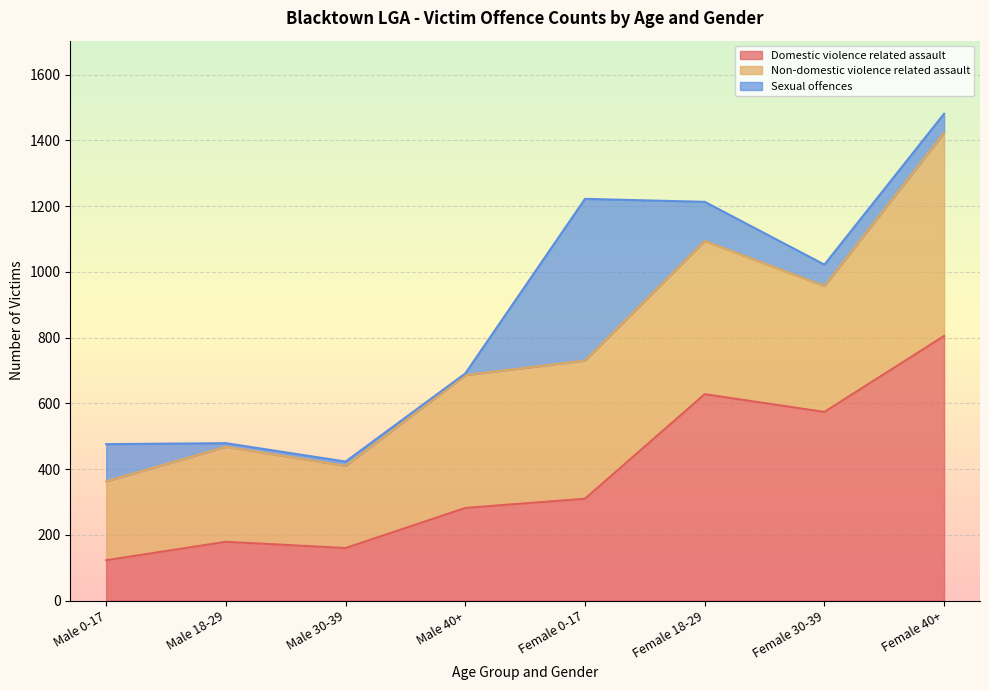

The Domestic violence related assault series shows 191 at Male 0-17. True or false?

False